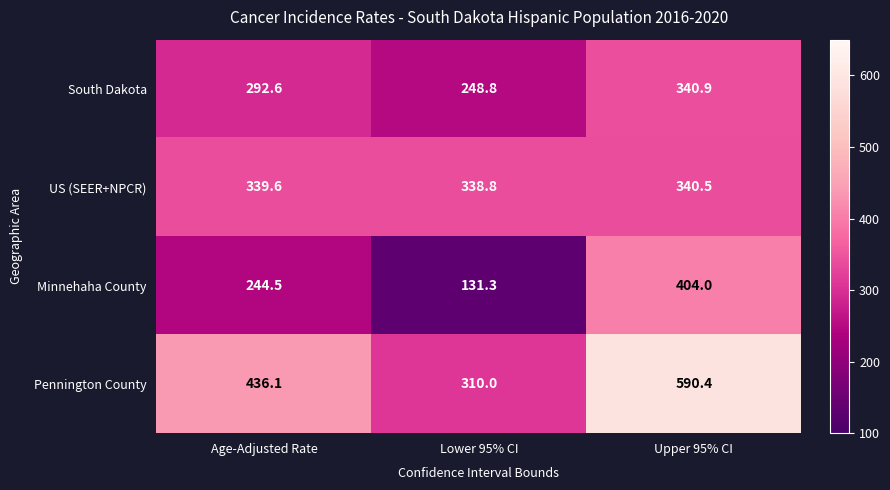

Which series changed the most between Age-Adjusted Rate and Lower 95% CI?

Pennington County